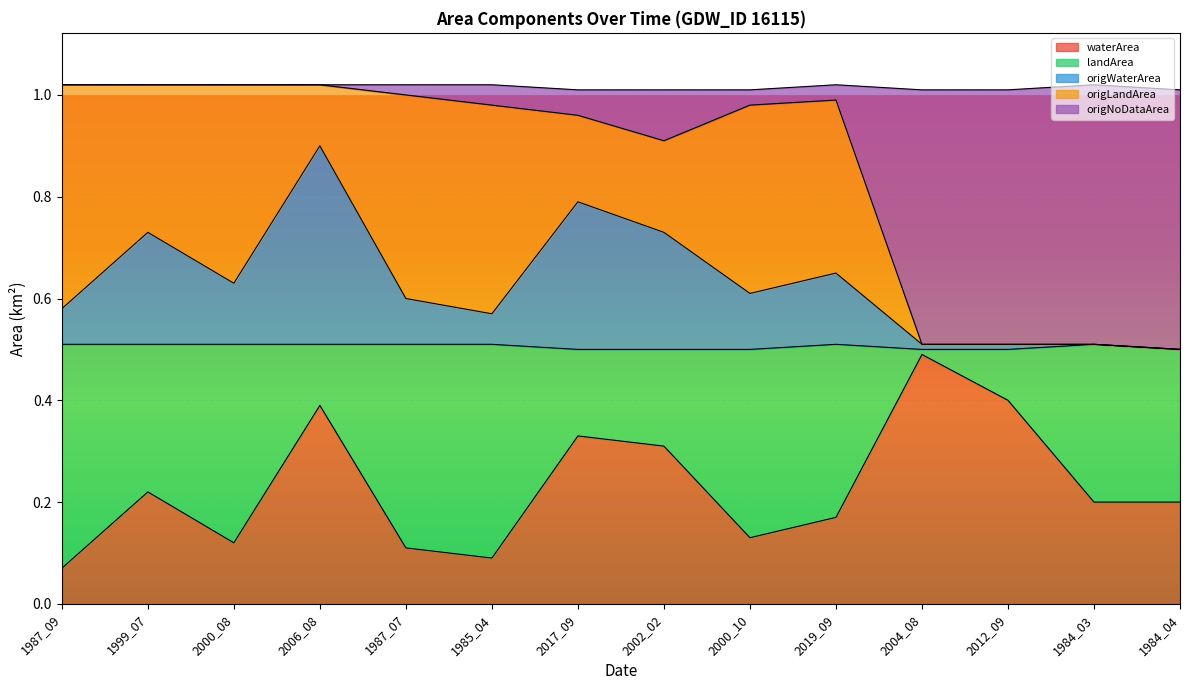

Where is the first local maximum for waterArea?

1999_07